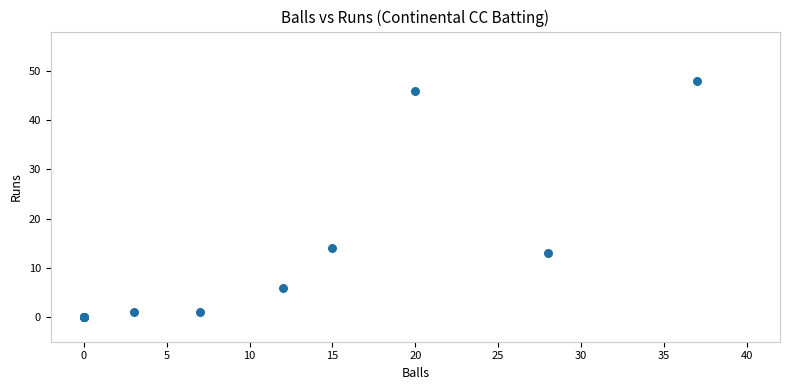

What Y value in the scatter plot is closest to 24?

14